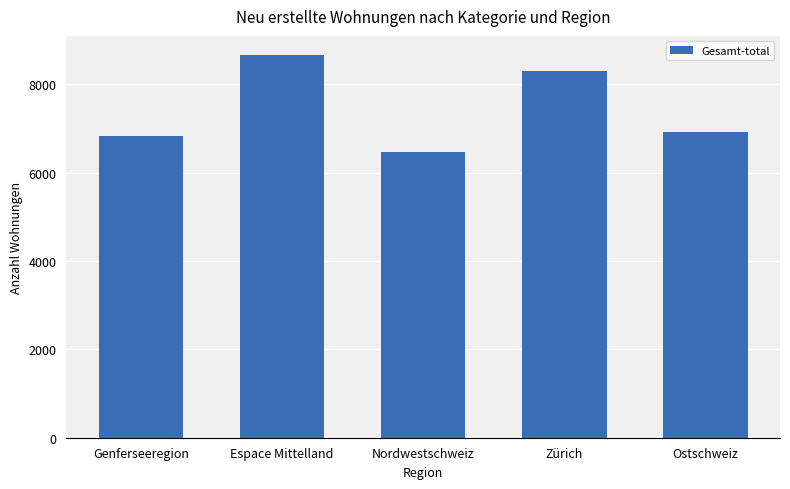

Which label corresponds to the smallest value in the chart?

Nordwestschweiz